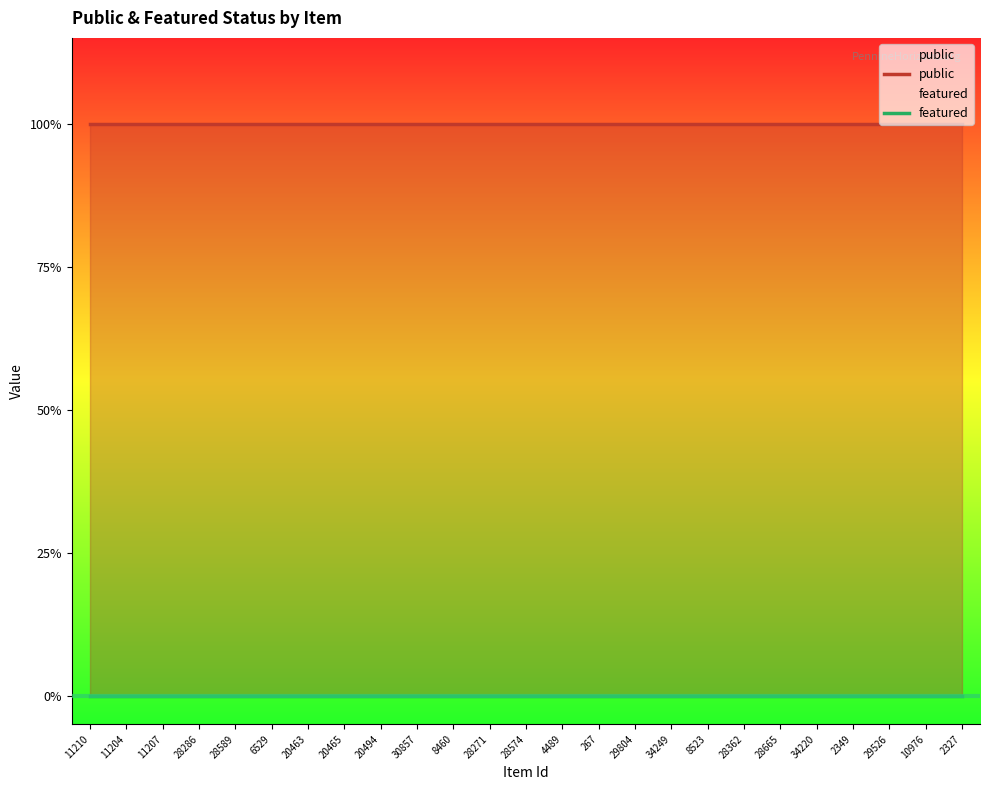

What position from the left is 2327?

25